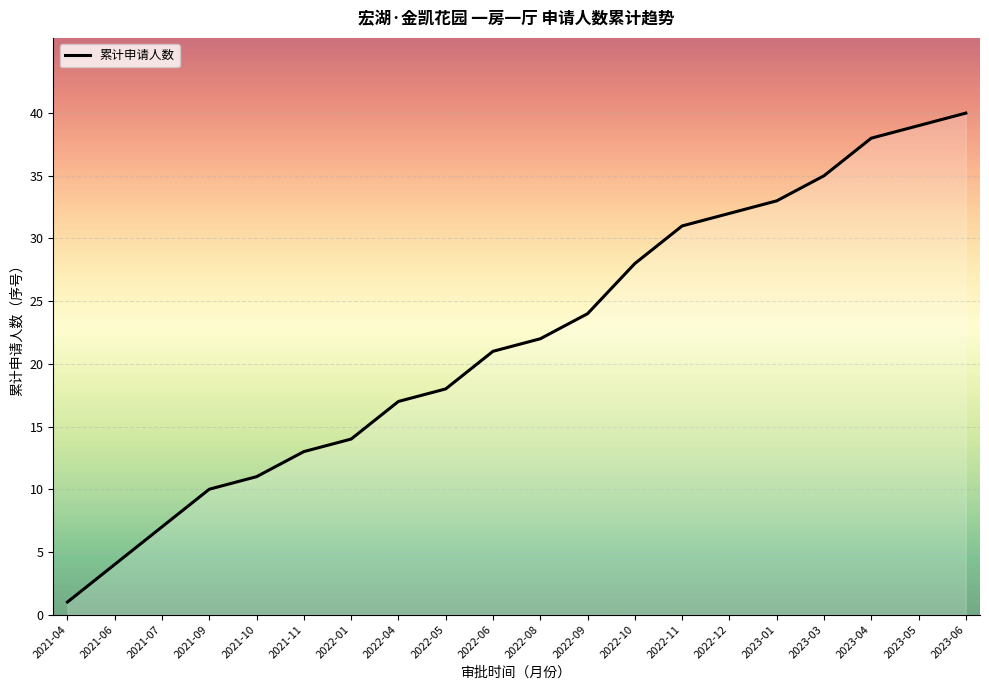

What is the change in value from 2021-09 to 2022-04?

+7